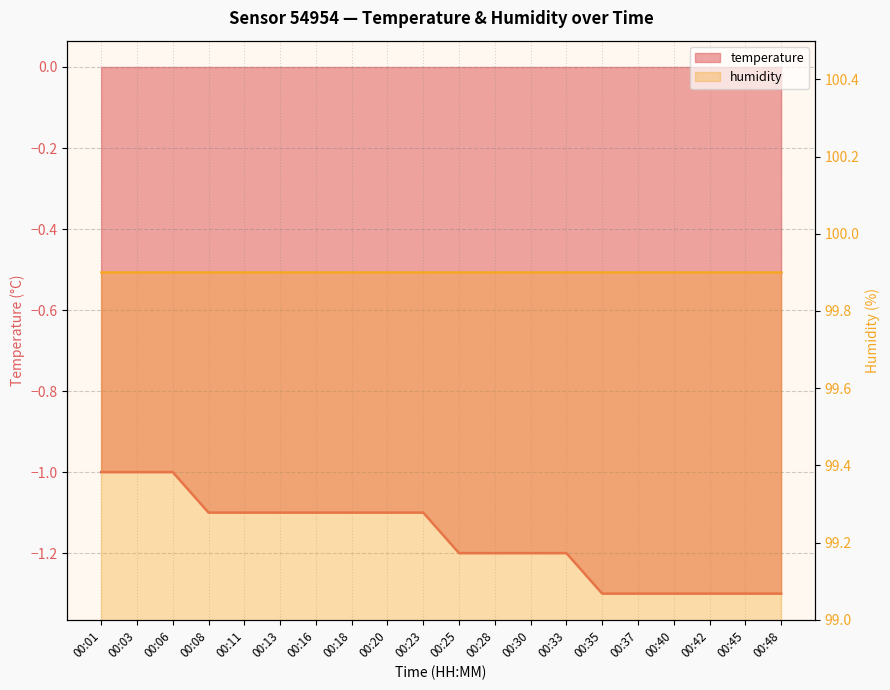

What value does the data have at 00:03?

-1.0